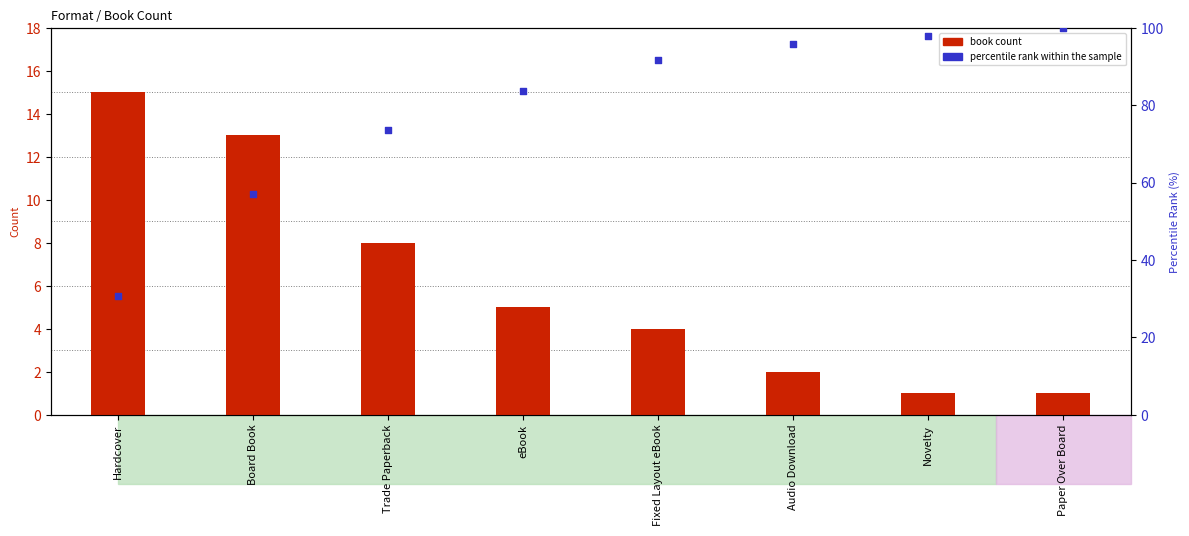

Which series has the widest spread of Y values?

percentile rank within the sample